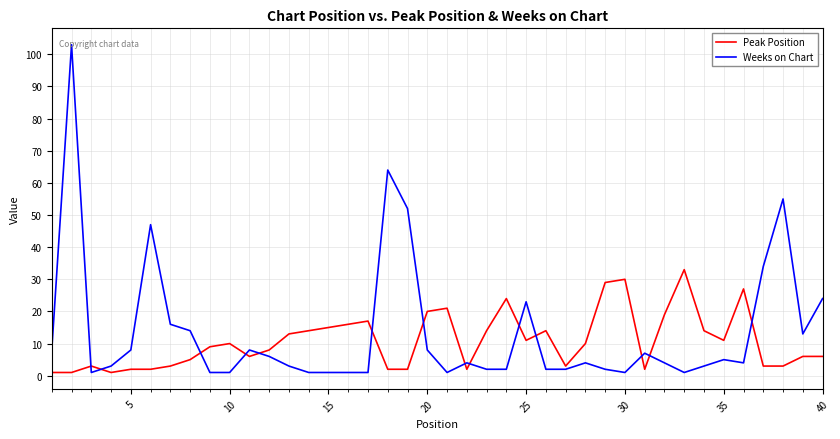

Which series has the widest spread of values?

Weeks on Chart